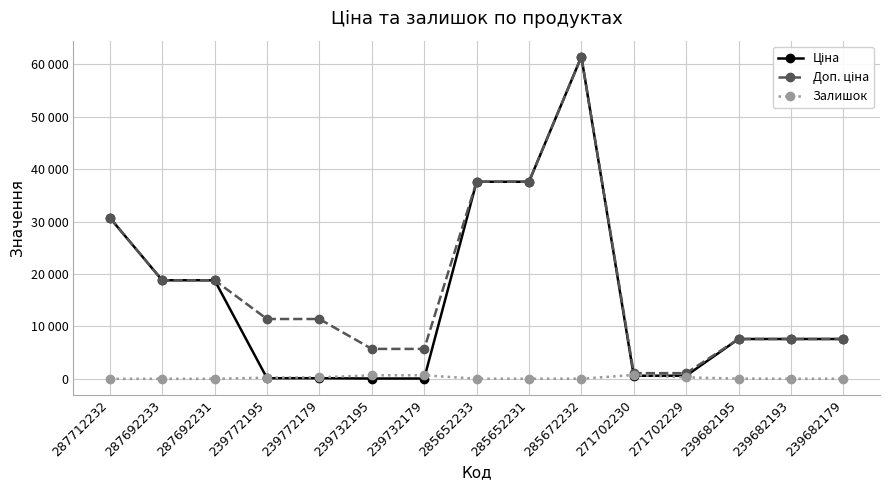

Rank the series by their maximum value, from lowest to highest.

Залишок, Ціна, Доп. ціна